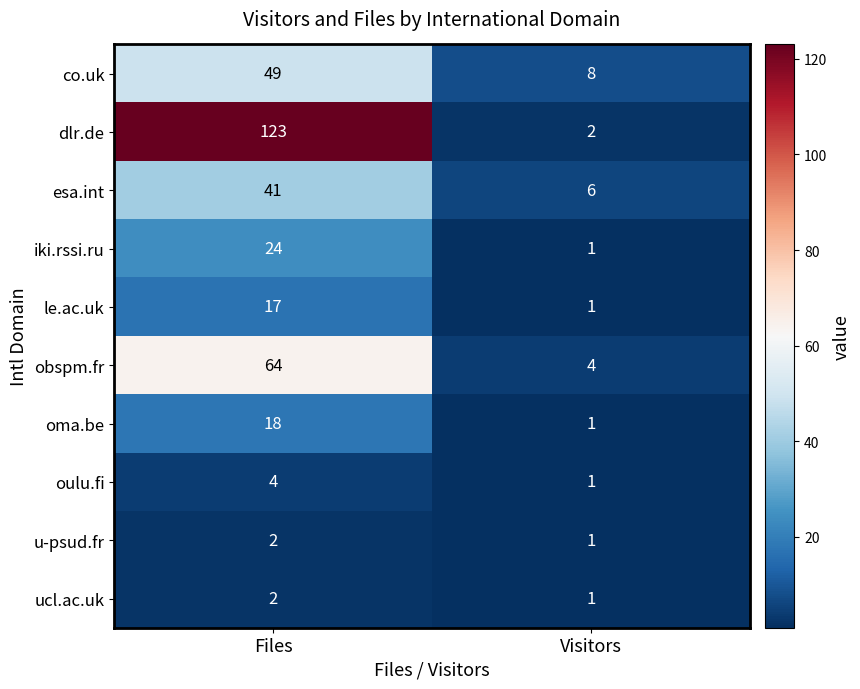

How many distinct data groups are displayed?

10